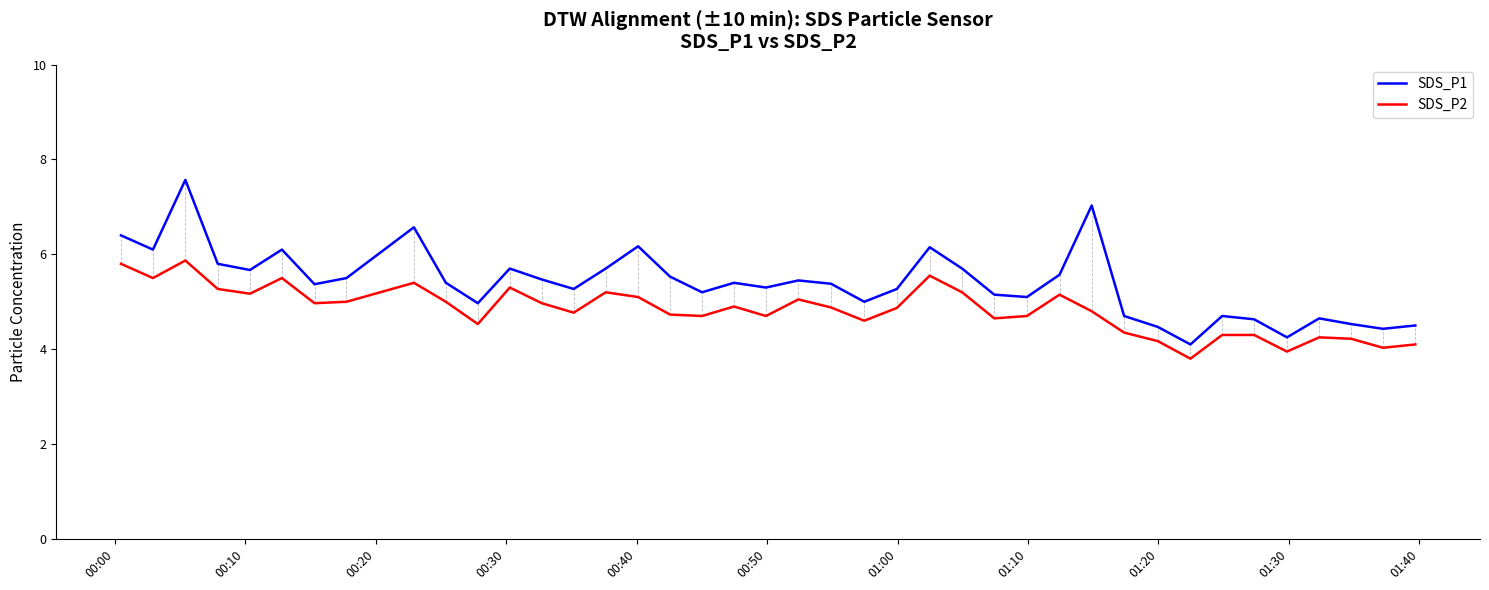

What is the minimum value for SDS_P1?

4.1